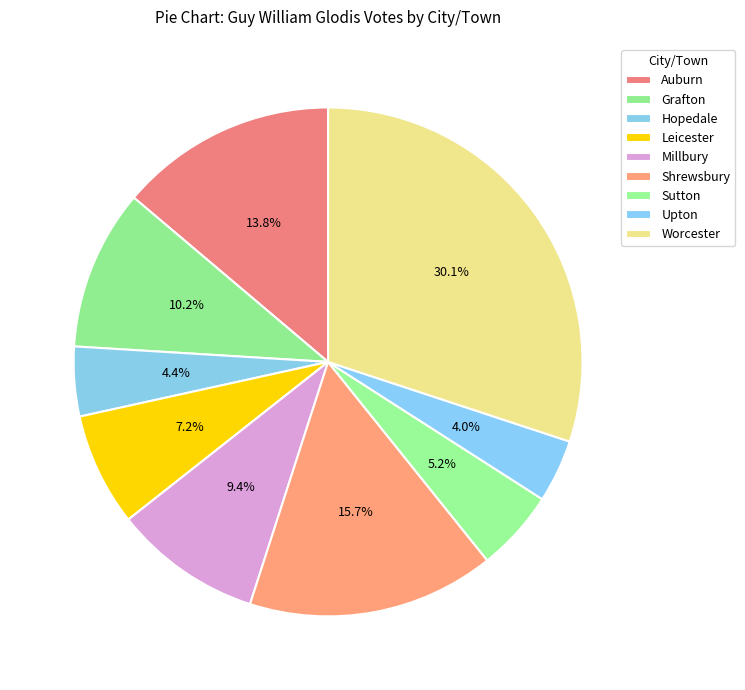

What is the ratio of the value at Sutton to the value at Grafton?

0.5